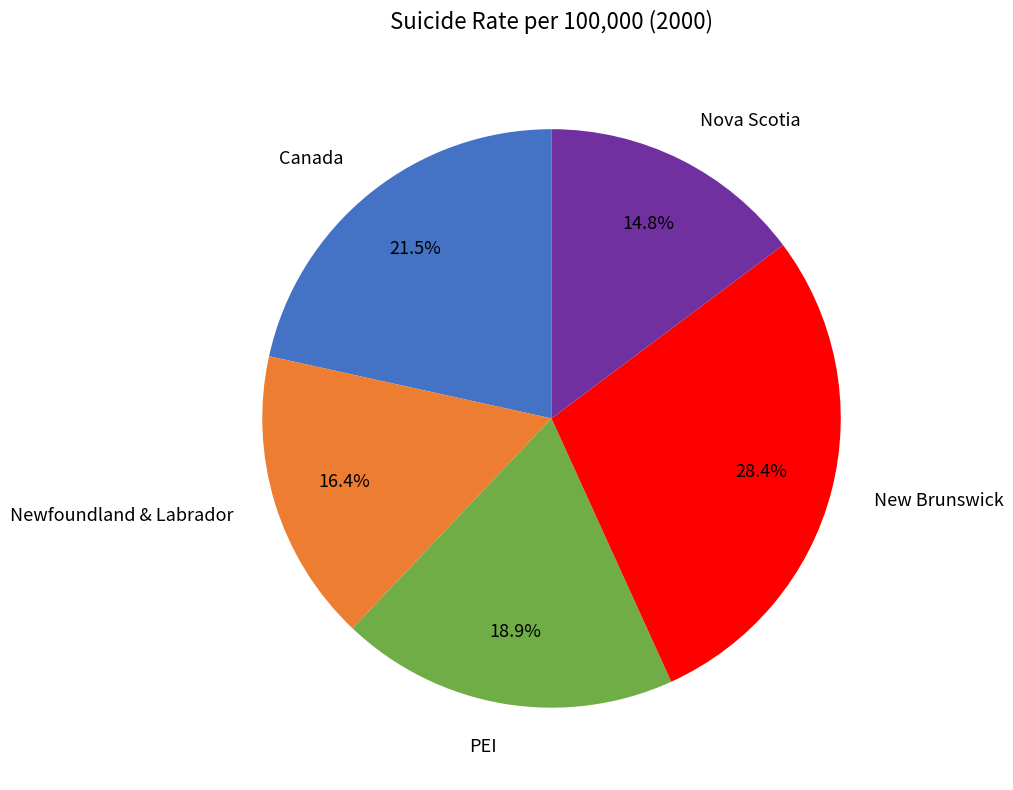

Approximately how many times larger is the value at Canada compared to New Brunswick?

0.8